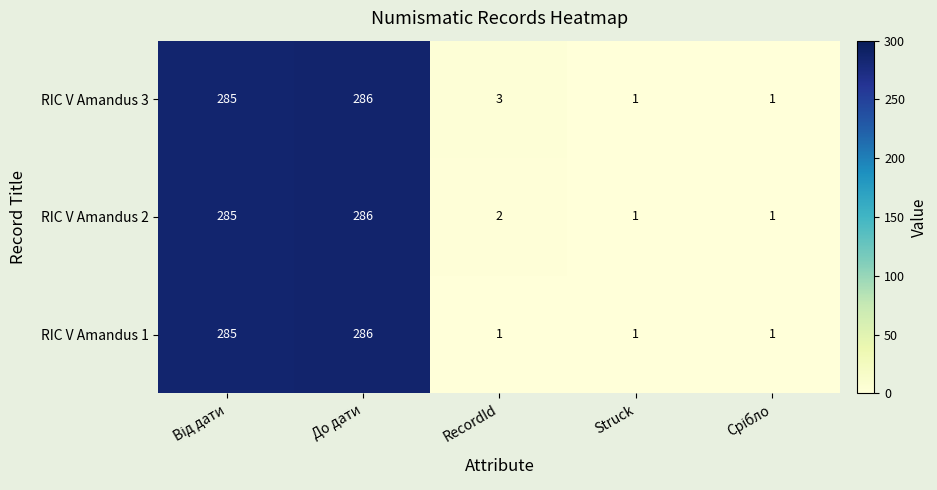

Which category has the highest value in the RIC V Amandus 3 series?

До дати